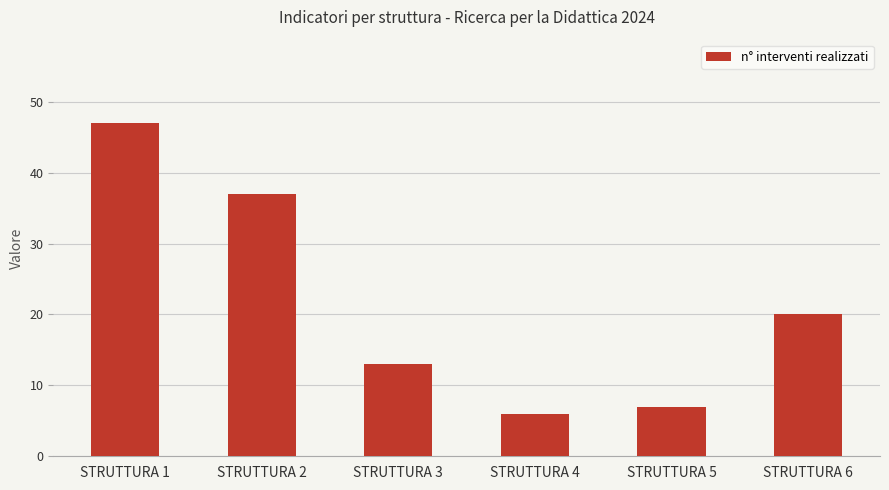

Rank the categories by value from highest to lowest.

STRUTTURA 1, STRUTTURA 2, STRUTTURA 6, STRUTTURA 3, STRUTTURA 5, STRUTTURA 4